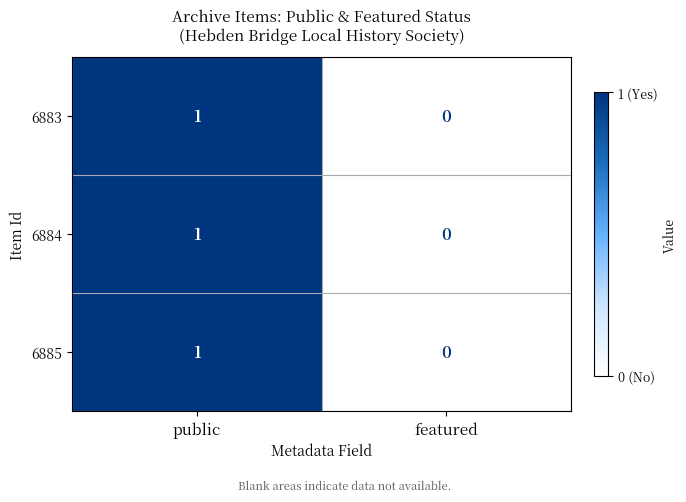

Rank the categories by 6884 value from lowest to highest.

featured, public